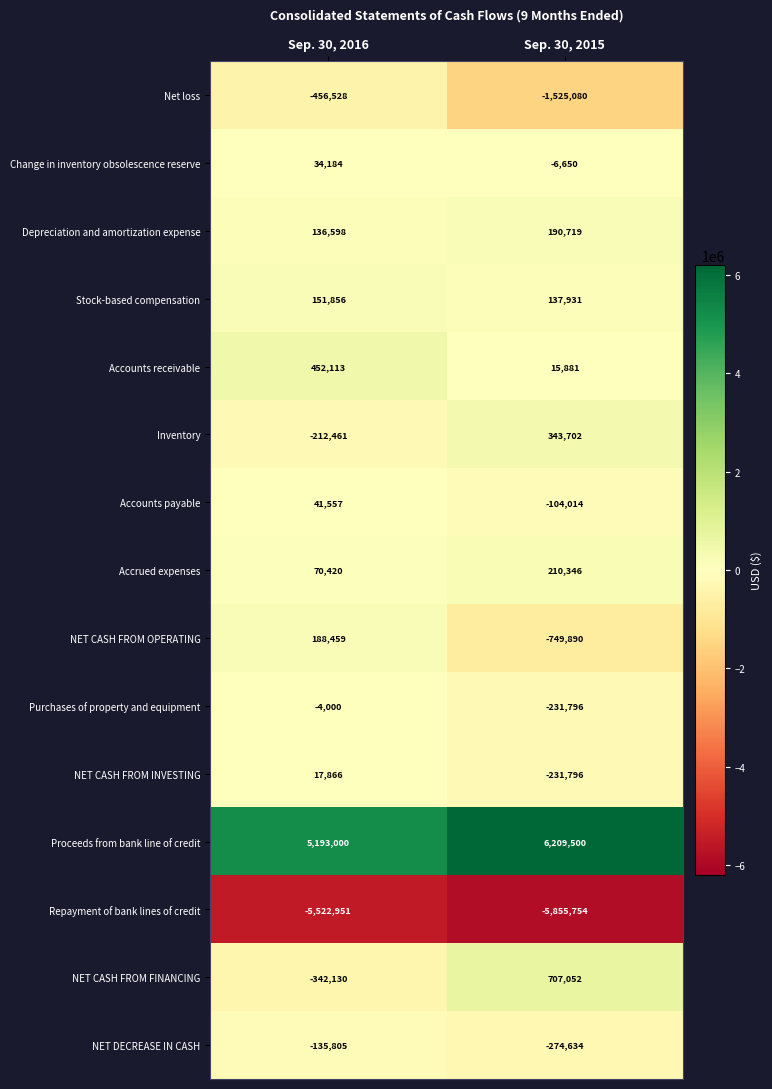

Reading left to right, transcribe all the data shown in this chart.

Net loss: -456528	-1525080
Change in inventory obsolescence reserve: 34184	-6650
Depreciation and amortization expense: 136598	190719
Stock-based compensation: 151856	137931
Accounts receivable: 452113	15881
Inventory: -212461	343702
Accounts payable: 41557	-104014
Accrued expenses: 70420	210346
NET CASH FROM OPERATING: 188459	-749890
Purchases of property and equipment: -4000	-231796
NET CASH FROM INVESTING: 17866	-231796
Proceeds from bank line of credit: 5193000	6209500
Repayment of bank lines of credit: -5522951	-5855754
NET CASH FROM FINANCING: -342130	707052
NET DECREASE IN CASH: -135805	-274634